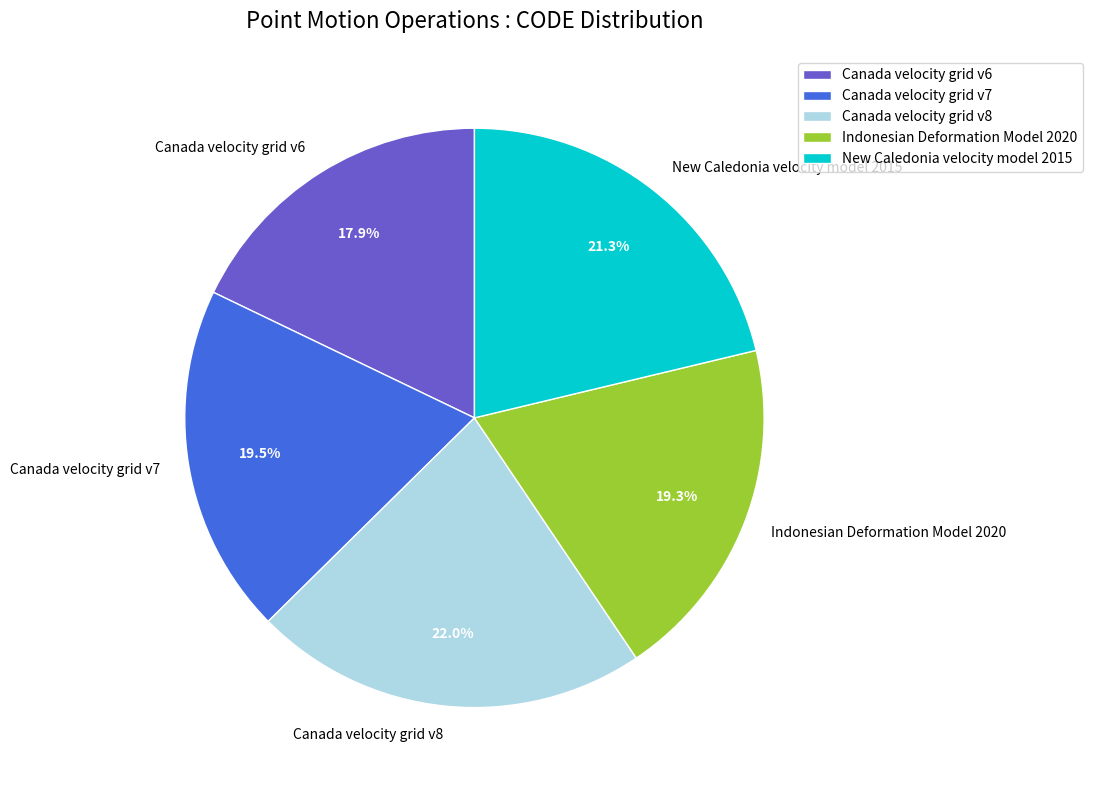

What percentage is the New Caledonia velocity model 2015 slice, to the nearest percent?

21%